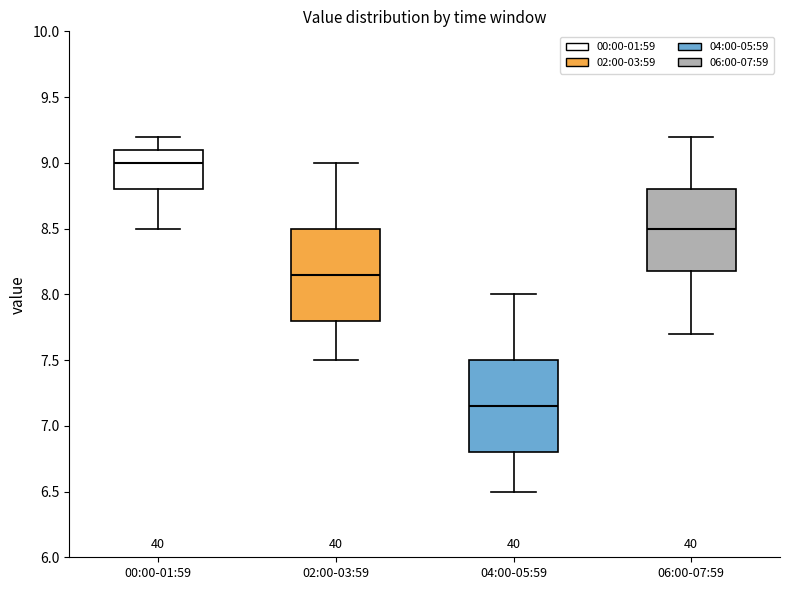

Reading left to right, transcribe this box plot: for each box, give where its median line is, the range the box spans, and where its two whiskers end, as read against the y-axis. The values are not printed on the chart, so give them approximately, as read against the axis.

00:00-01:59: median 9.00, box 8.80 to 9.10, whiskers 8.50 to 9.20
02:00-03:59: median 8.15, box 7.80 to 8.50, whiskers 7.50 to 9.00
04:00-05:59: median 7.15, box 6.80 to 7.50, whiskers 6.50 to 8.00
06:00-07:59: median 8.50, box 8.20 to 8.80, whiskers 7.70 to 9.20